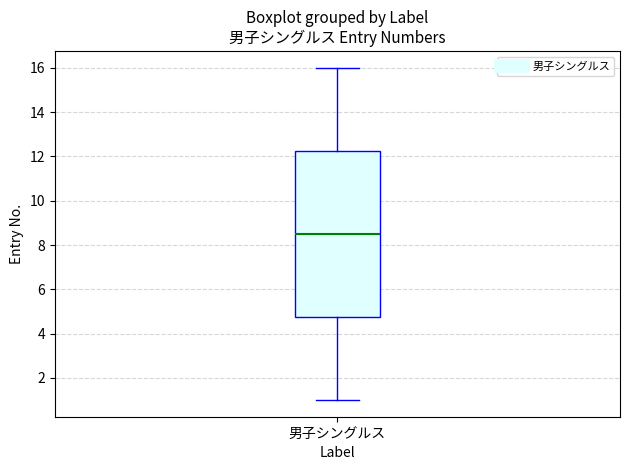

Transcribe this box plot: give where the median line is, the range the box spans, and where the two whiskers end, as read against the y-axis. The values are not printed on the chart, so give them approximately, as read against the axis.

median 8.6, box 4.8 to 12.2, whiskers 1.0 to 16.0